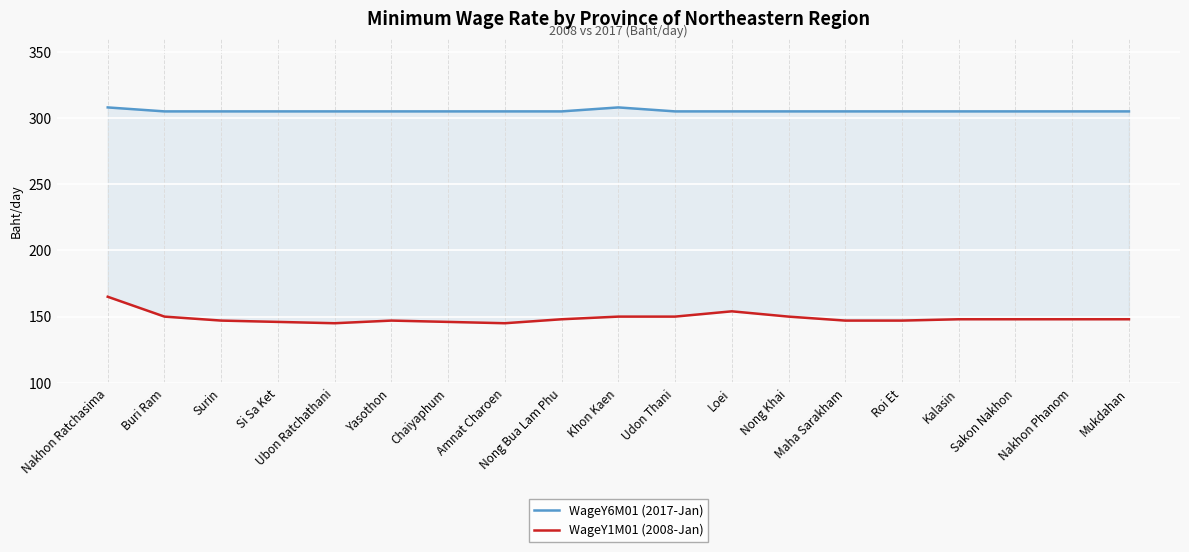

Which series has the largest range (max minus min)?

WageY1M01 (2008-Jan)